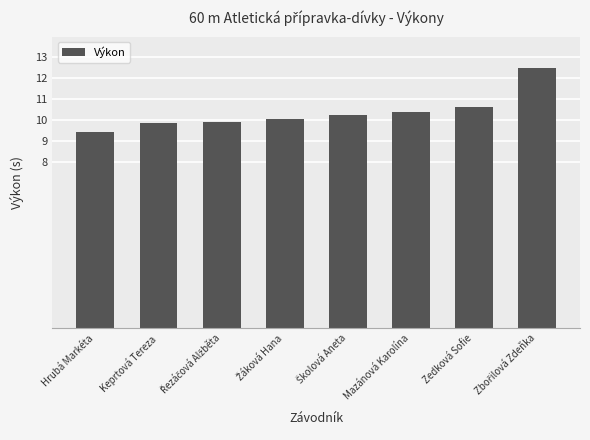

Does the chart contain any negative values?

No